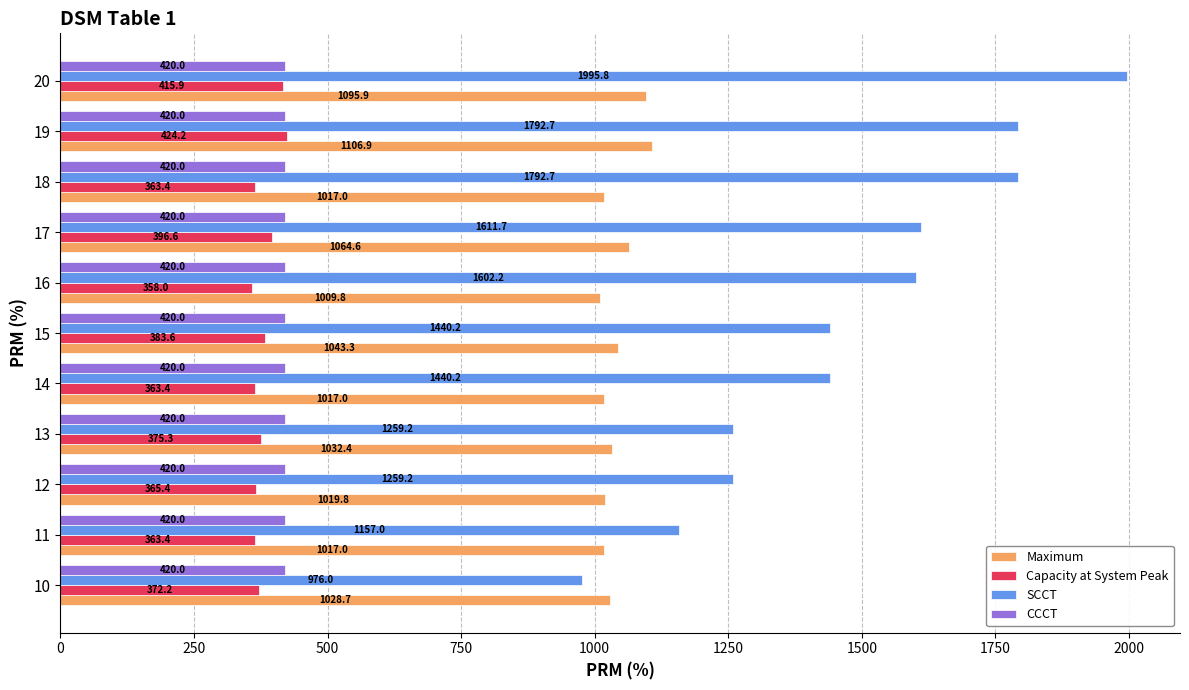

Is the value of Maximum at 11 greater than the value of SCCT at 13?

No